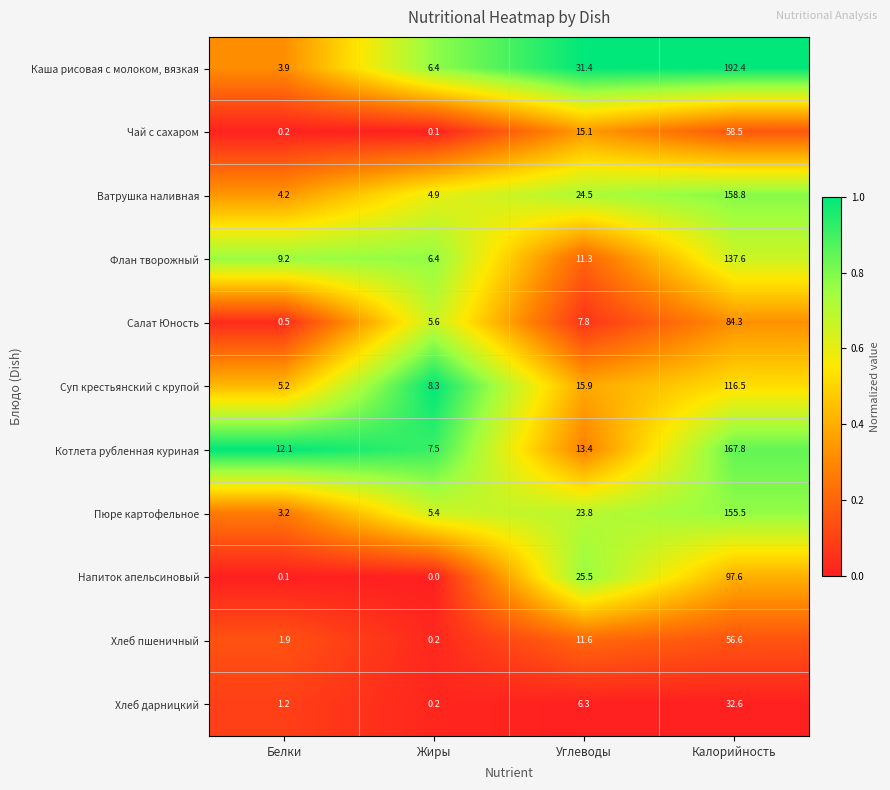

The Хлеб дарницкий series shows 1.2 at Белки. True or false?

True